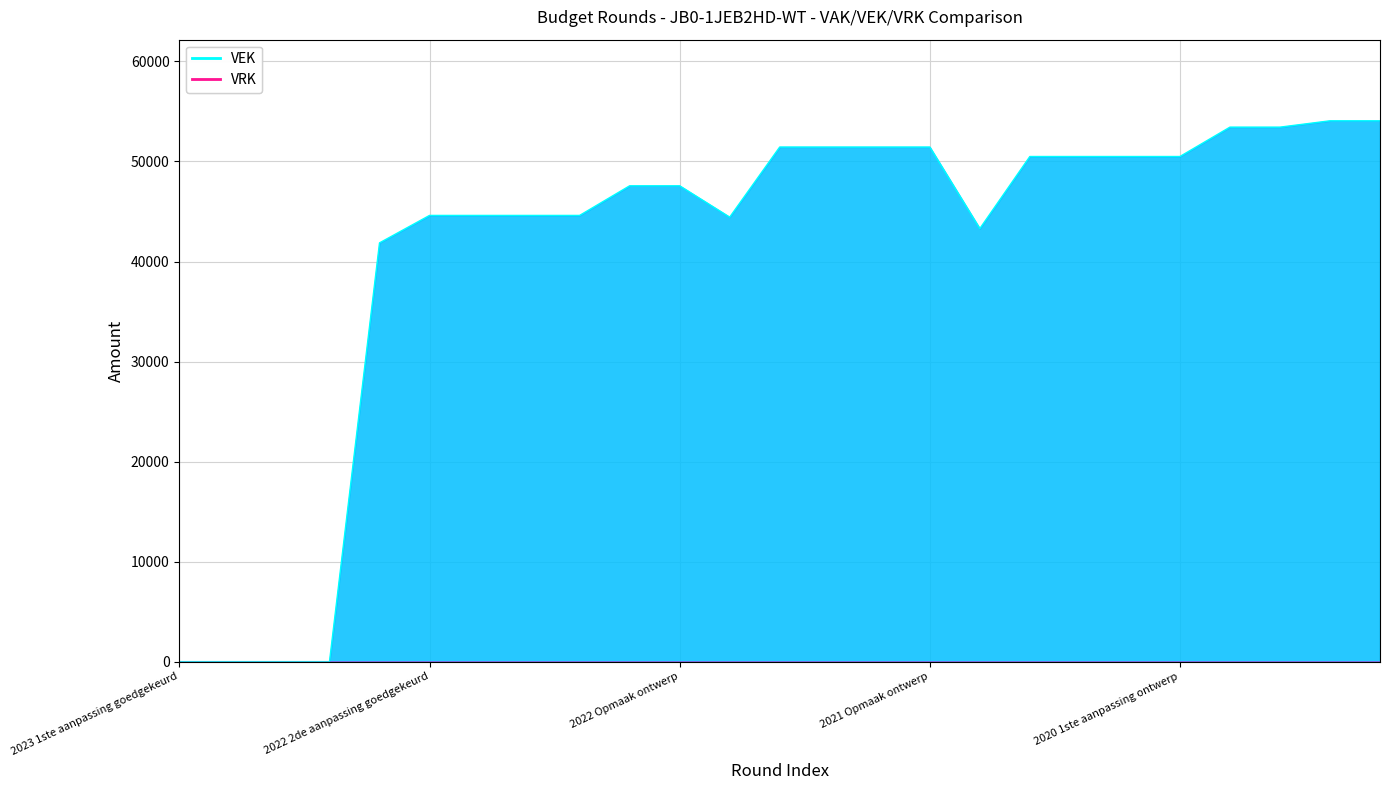

Reading left to right, transcribe all the data shown in this chart.

2023 1ste aanpassing goedgekeurd=0	2023 1ste aanpassing ontwerp=0	2023 Opmaak goedgekeurd=0	2023 Opmaak ontwerp=0	2022 uitvoering=41864	2022 2de aanpassing goedgekeurd=44608	2022 2de aanpassing ontwerp=44608	2022 1ste aanpassing goedgekeurd=44608	2022 1ste aanpassing ontwerp=44608	2022 Opmaak goedgekeurd=47569	2022 Opmaak ontwerp=47569	2021 uitvoering=44434	2021 1ste aanpassing goedgekeurd=51445	2021 1ste aanpassing ontwerp=51445	2021 Opmaak goedgekeurd=51445	2021 Opmaak ontwerp=51445	2020 uitvoering=43292	2020 2de aanpassing goedgekeurd=50498	2020 2de aanpassing ontwerp=50498	2020 1ste aanpassing goedgekeurd=50498	2020 1ste aanpassing ontwerp=50498	2020 Opmaak goedgekeurd=53434	2020 Opmaak ontwerp=53434	2019 1ste aanpassing goedgekeurd=54068	2019 1ste aanpassing ontwerp=54068